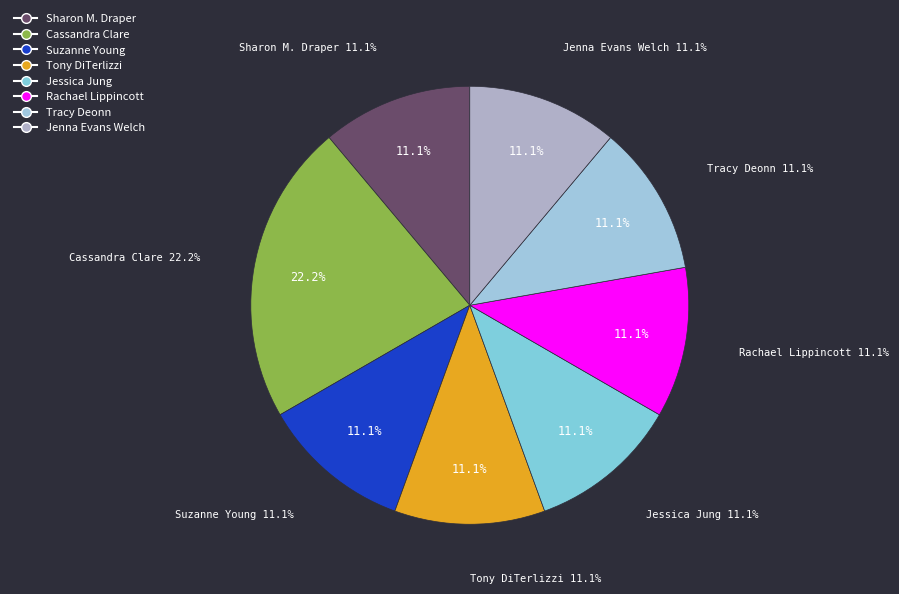

Which slice is the largest?

Cassandra Clare